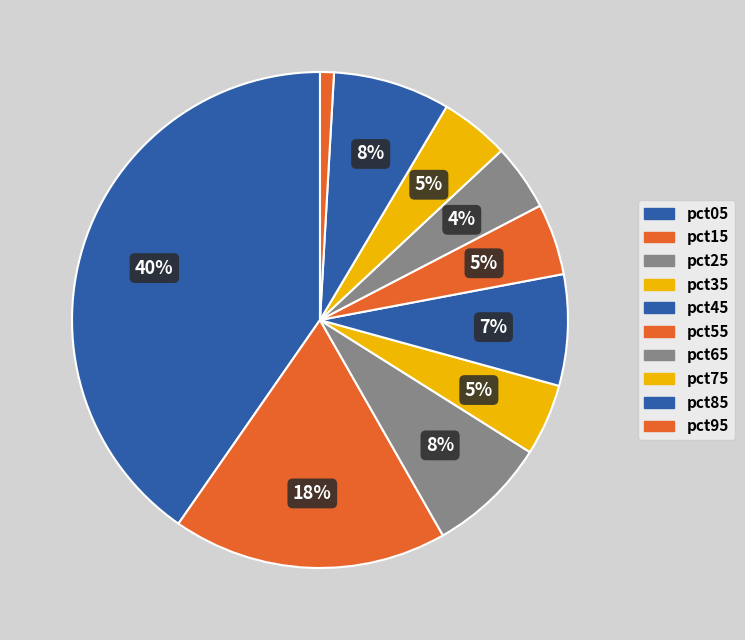

Count the number of slices in the pie.

10